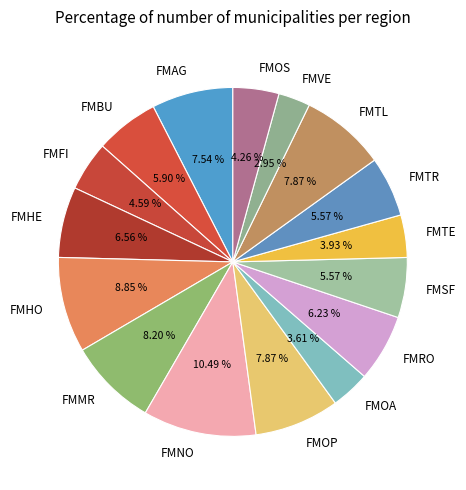

To the nearest percent, what is the average slice percentage?

6%